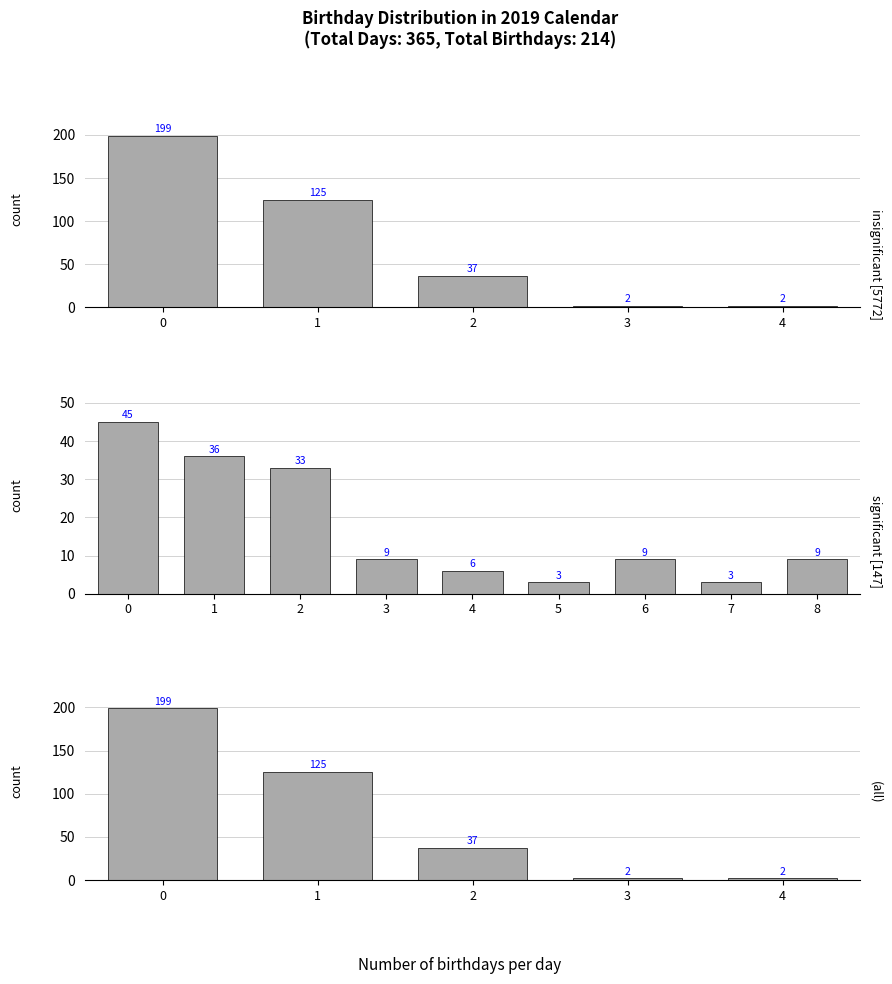

True or false: Birthday counter total has a value of 3 at 1.

False